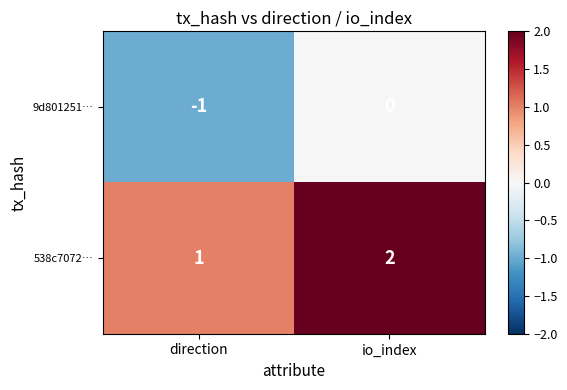

The value of 9d801251… at io_index is 1. True or false?

False